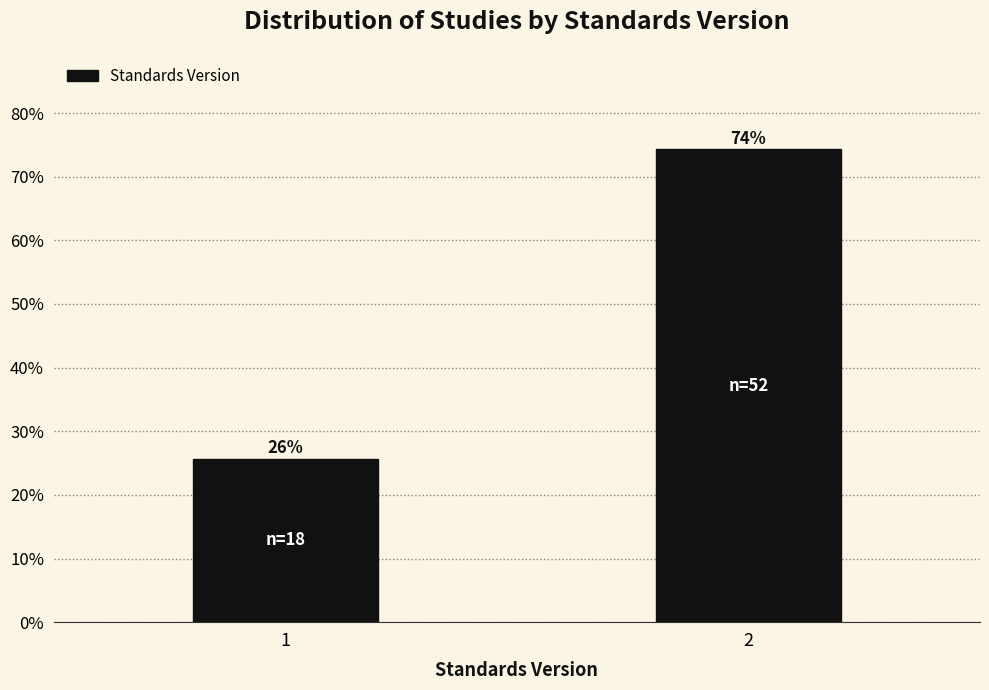

Are the bars horizontal?

No